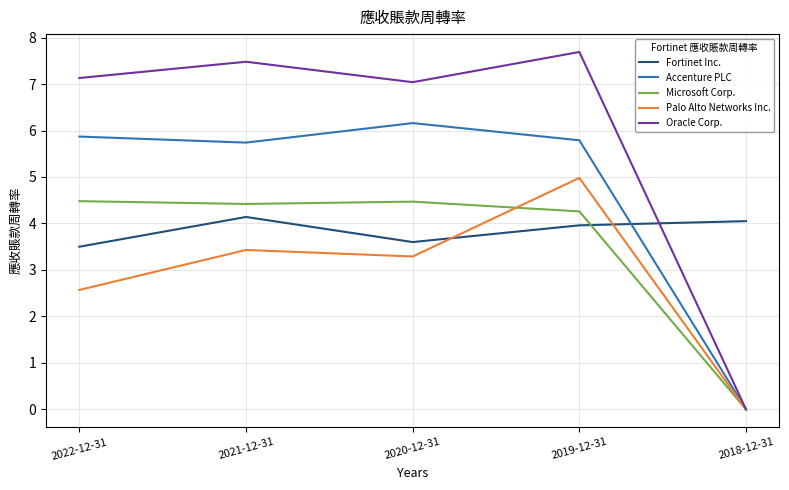

At which category is the sum across all series the highest?

2019-12-31